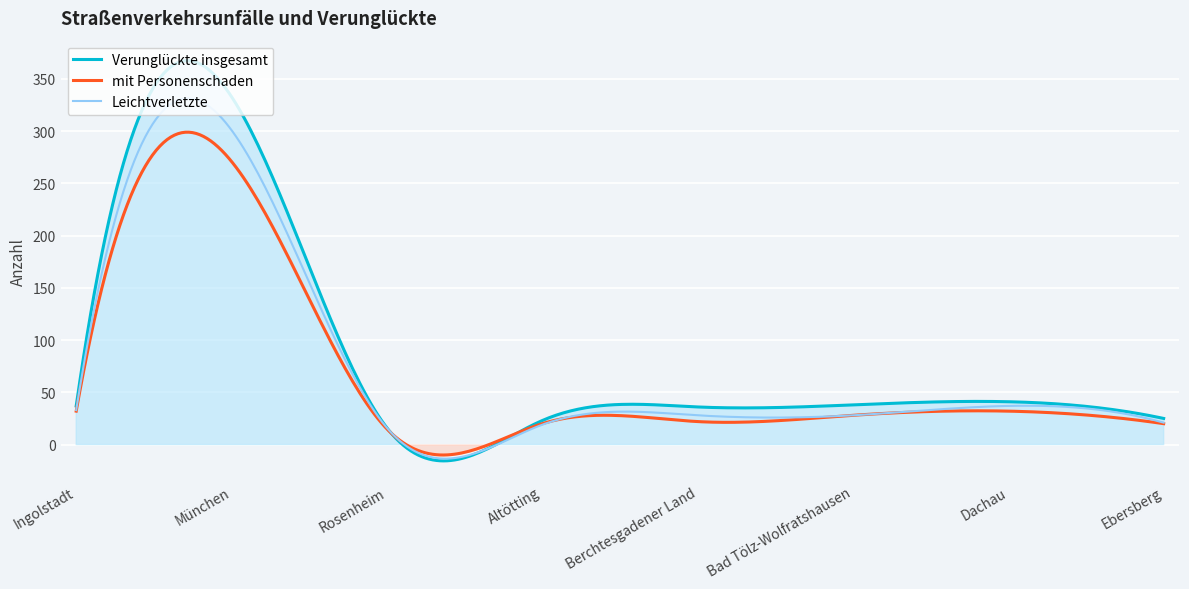

What is the difference between the maximum and second lowest values in the Leichtverletzte series?

345.0